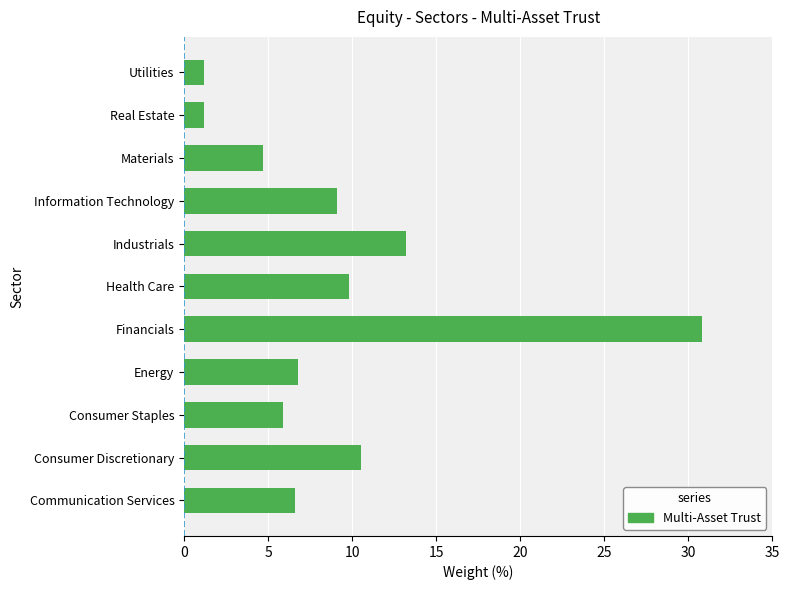

What is the minimum value shown in the chart?

1.2